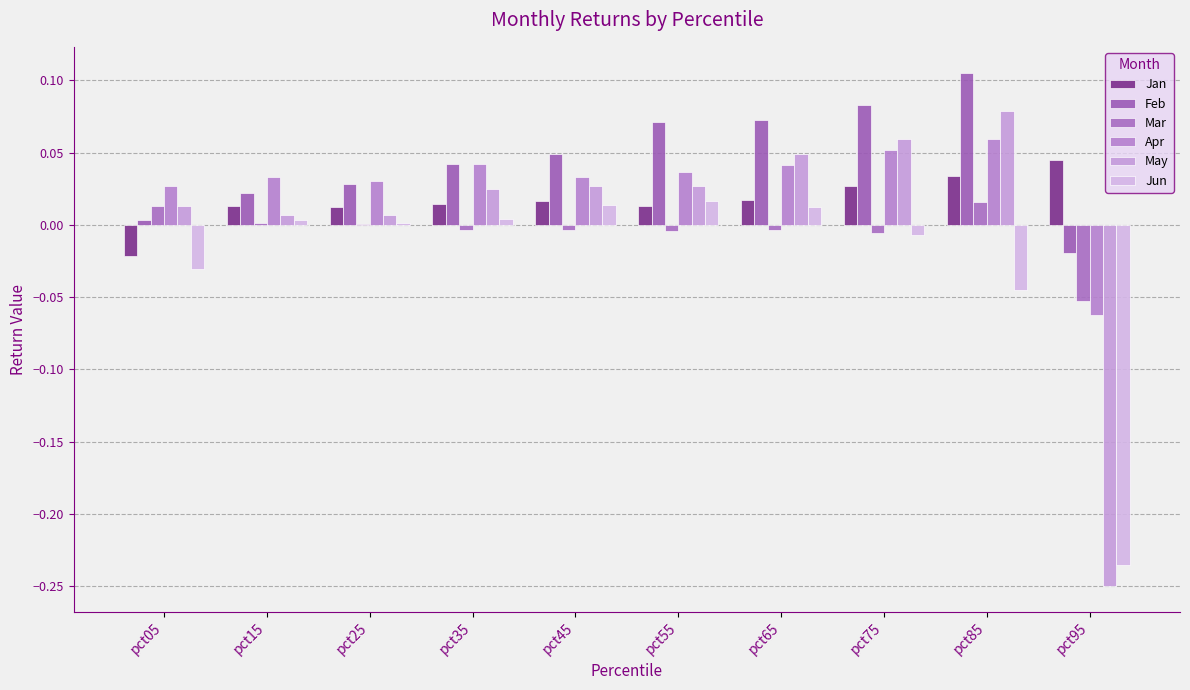

Reading left to right, list all the values displayed in this chart.

Jan: -0.0	0.0	0.0	0.0	0.0	0.0	0.0	0.0	0.0	0.0
Feb: 0.0	0.0	0.0	0.0	0.0	0.1	0.1	0.1	0.1	-0.0
Mar: 0.0	0.0	0.0	-0.0	-0.0	-0.0	-0.0	-0.0	0.0	-0.1
Apr: 0.0	0.0	0.0	0.0	0.0	0.0	0.0	0.1	0.1	-0.1
May: 0.0	0.0	0.0	0.0	0.0	0.0	0.0	0.1	0.1	-0.3
Jun: -0.0	0.0	0.0	0.0	0.0	0.0	0.0	-0.0	-0.0	-0.2